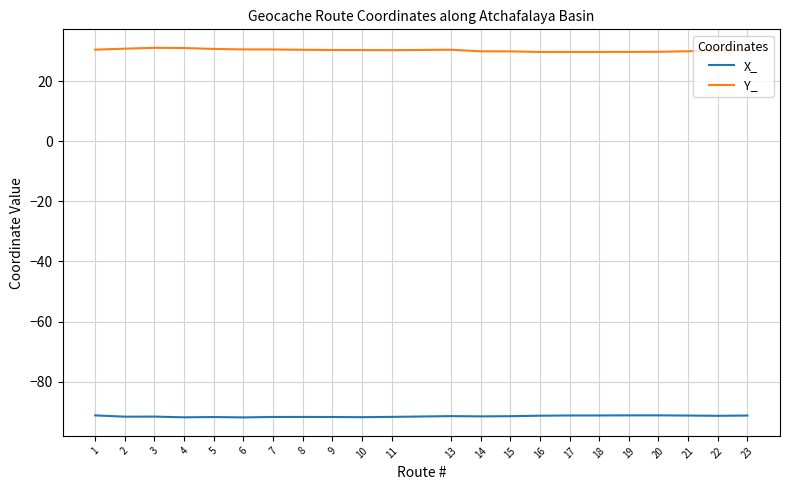

How many lines are shown in the chart?

2